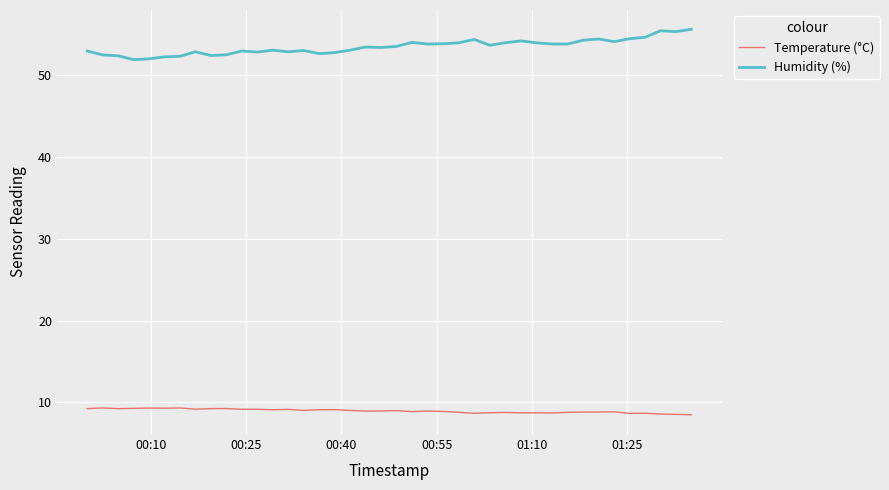

Which series has the largest total across all categories?

Humidity (%)